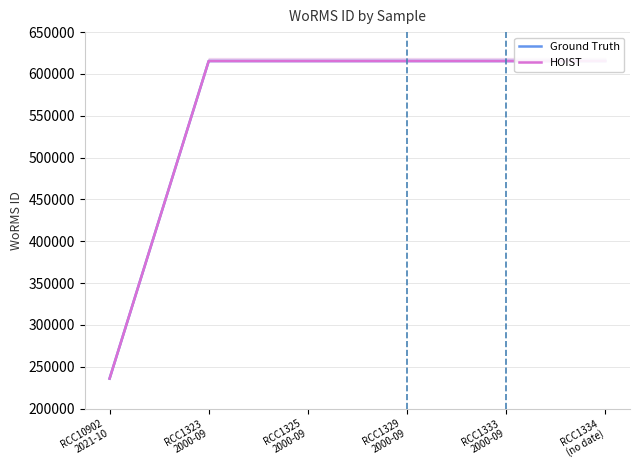

List the series in order of their peak value, lowest first.

Ground Truth, HOIST